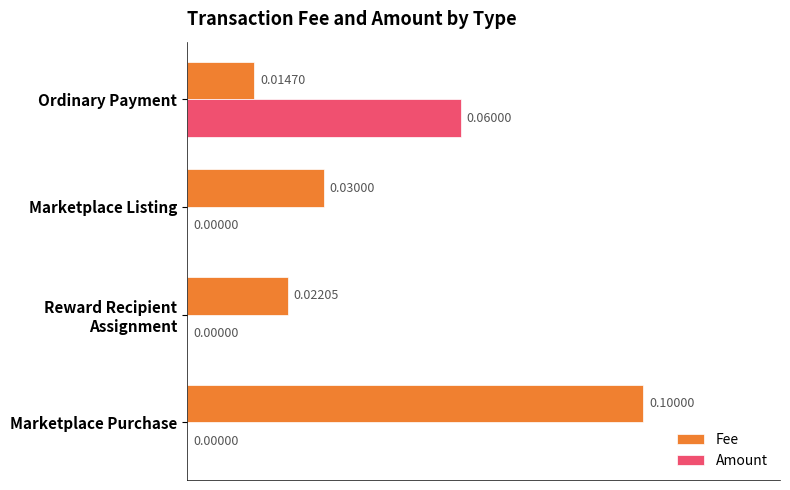

Which series has the largest total across all categories?

Fee